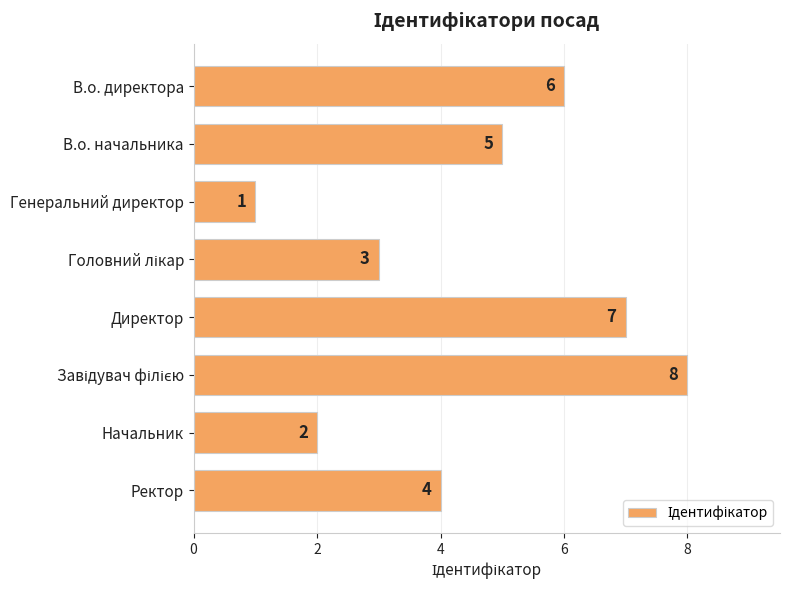

What is the difference between the second highest and minimum values?

6